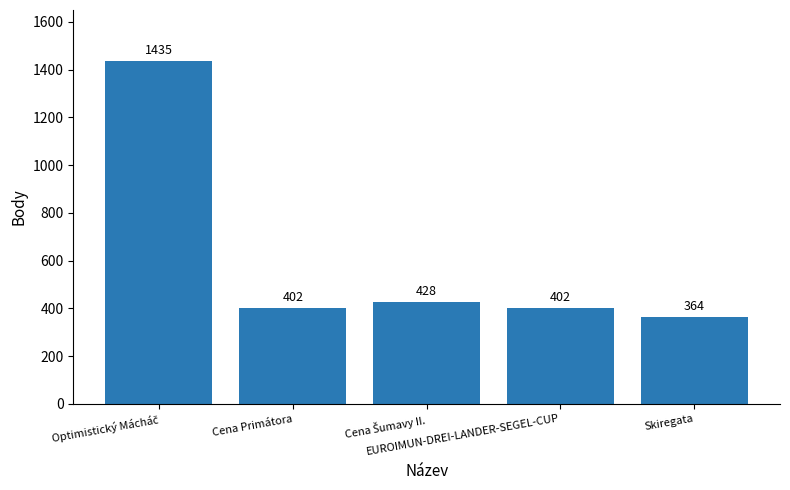

What is the label of the 4th bar from the left?

EUROIMUN-DREI-LANDER-SEGEL-CUP